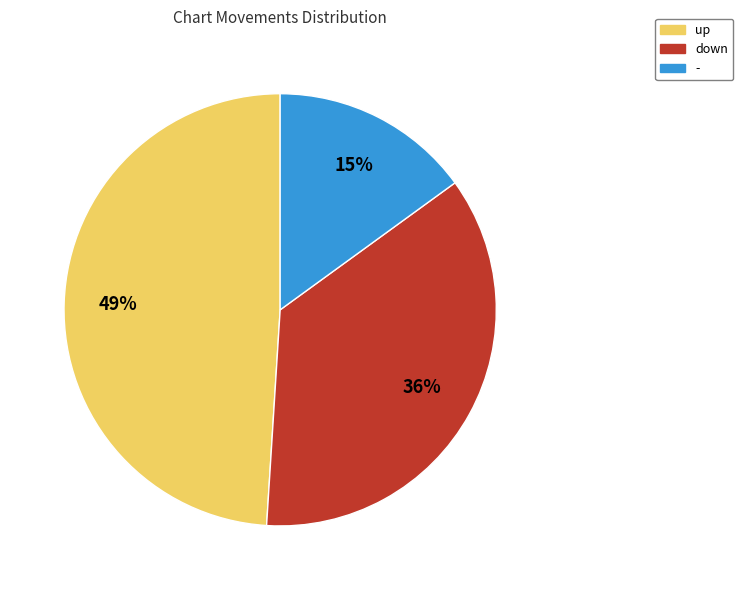

Combined, do up and down account for over 50%?

Yes